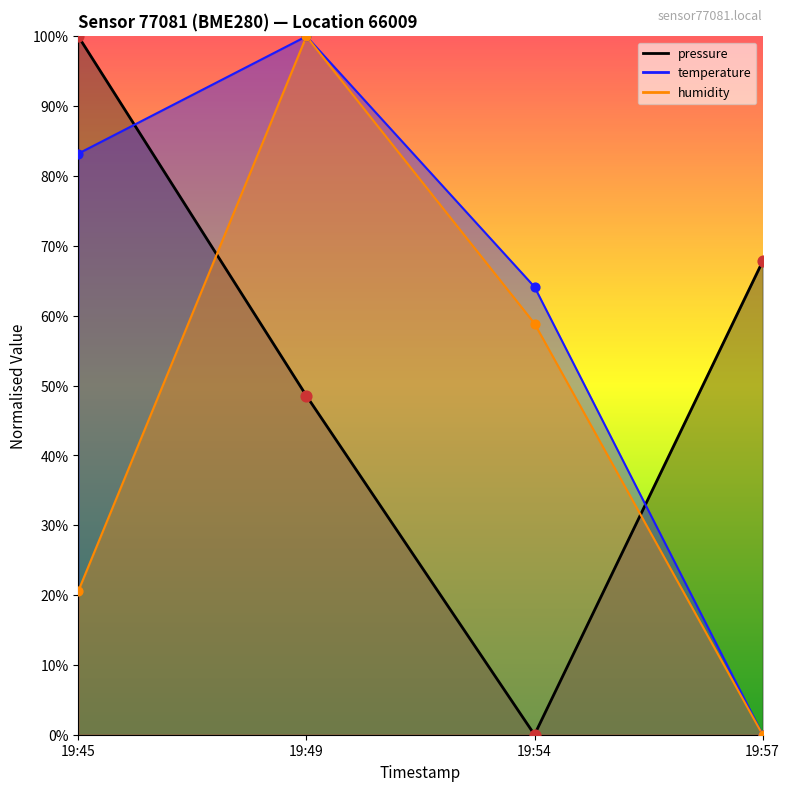

At how many categories does at least one series exceed 81?

2